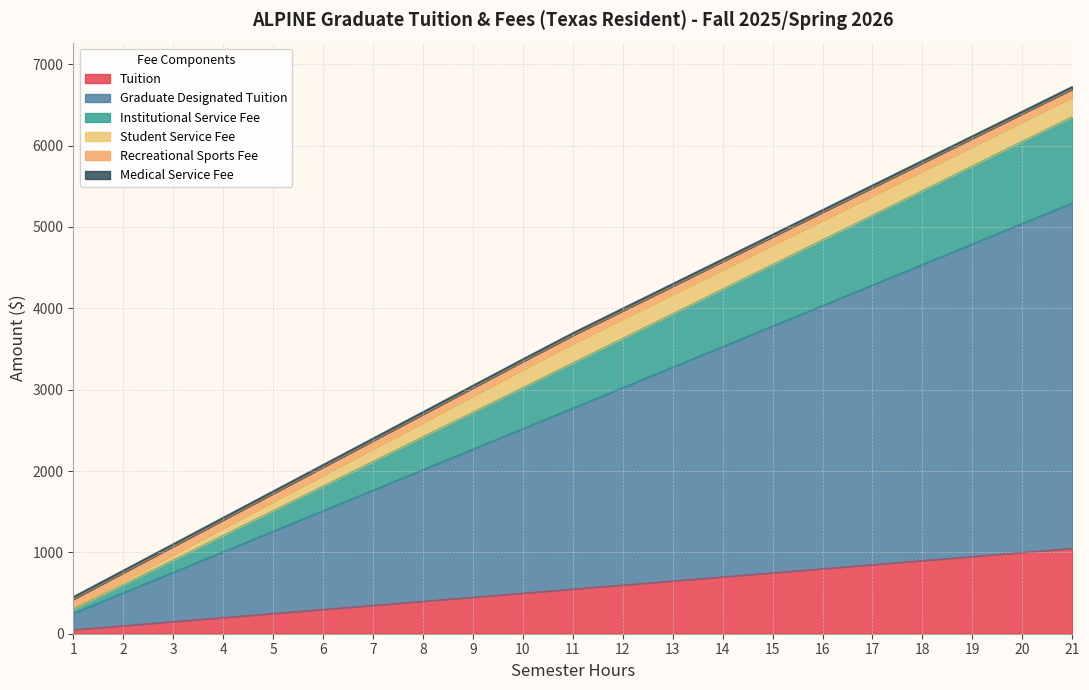

What is the maximum value for Tuition?

1050.0